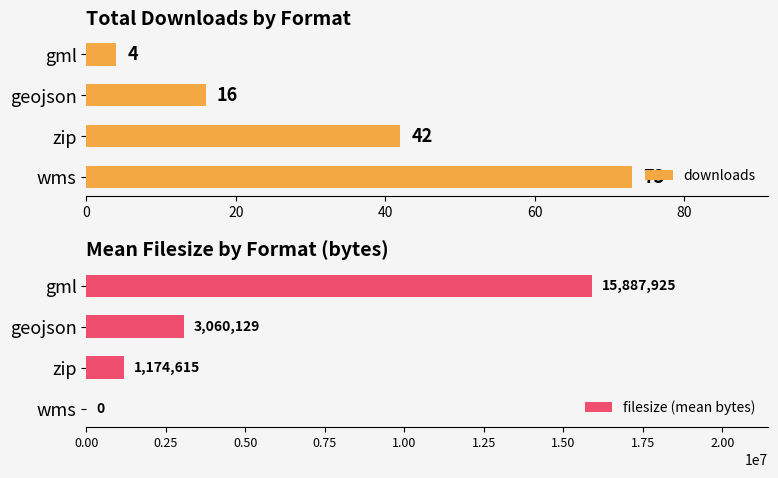

What is the minimum value for downloads?

4